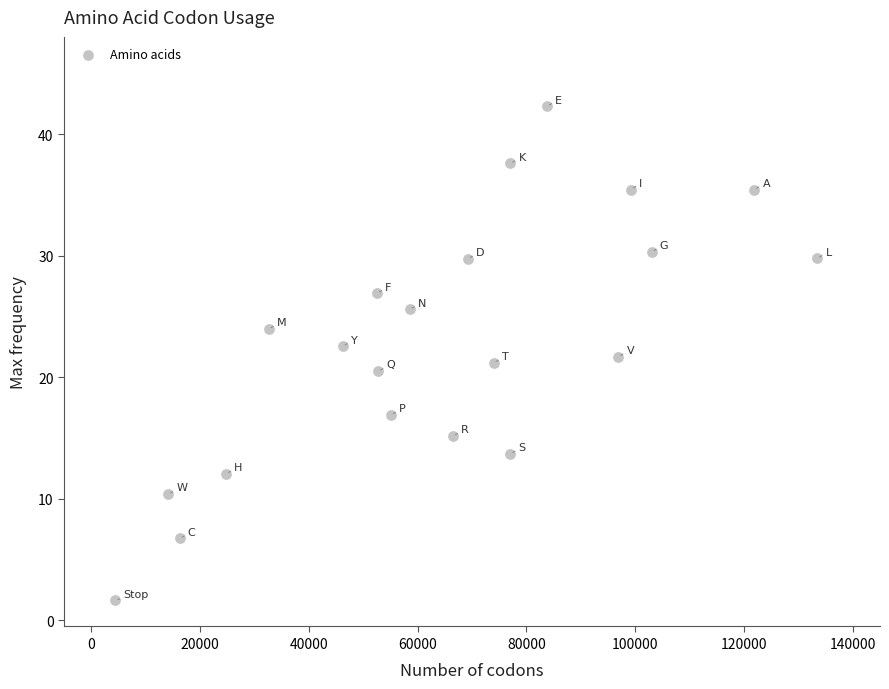

What is the range of X values (max minus min)?

129043.0